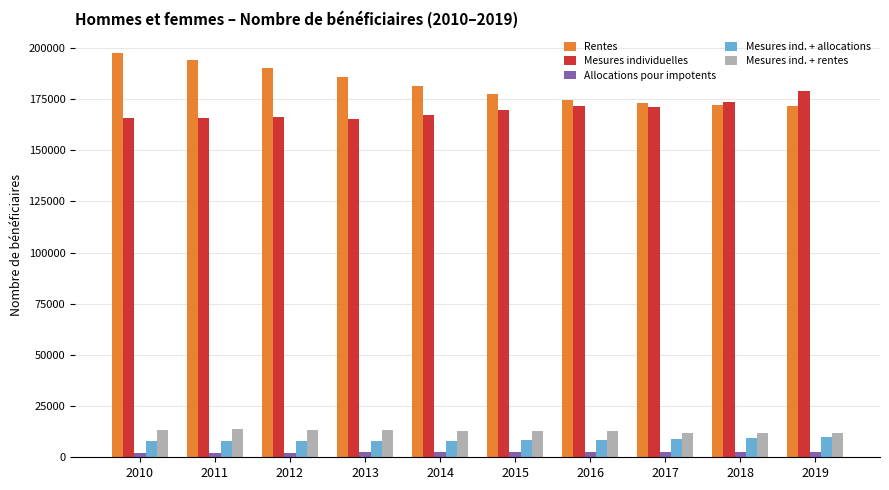

Does the chart contain any negative values?

No